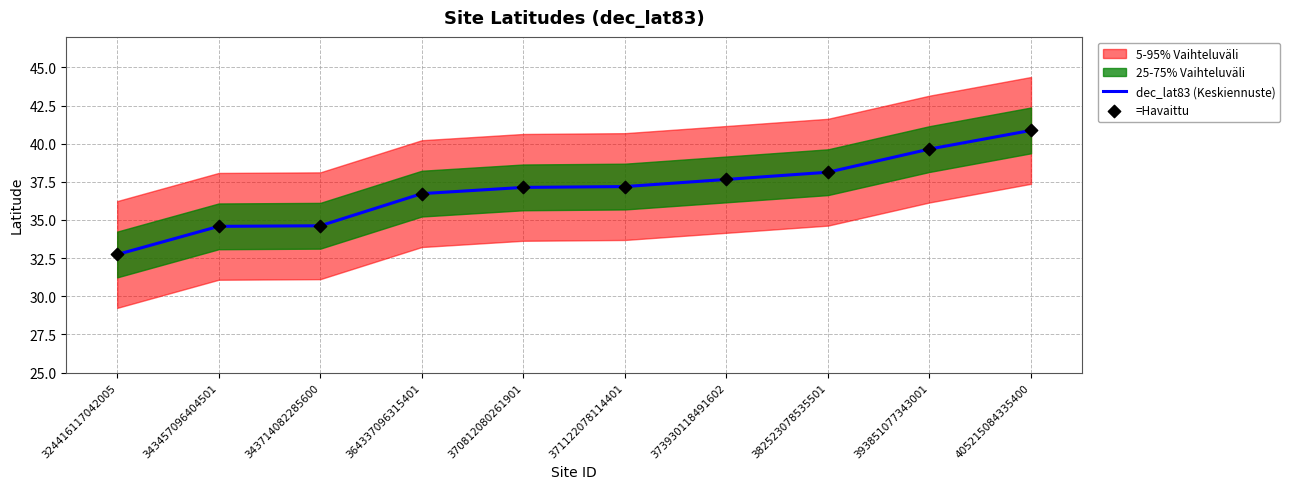

Which category has the lowest value in the dec_lat83 (Keskiennuste) series?

324416117042005